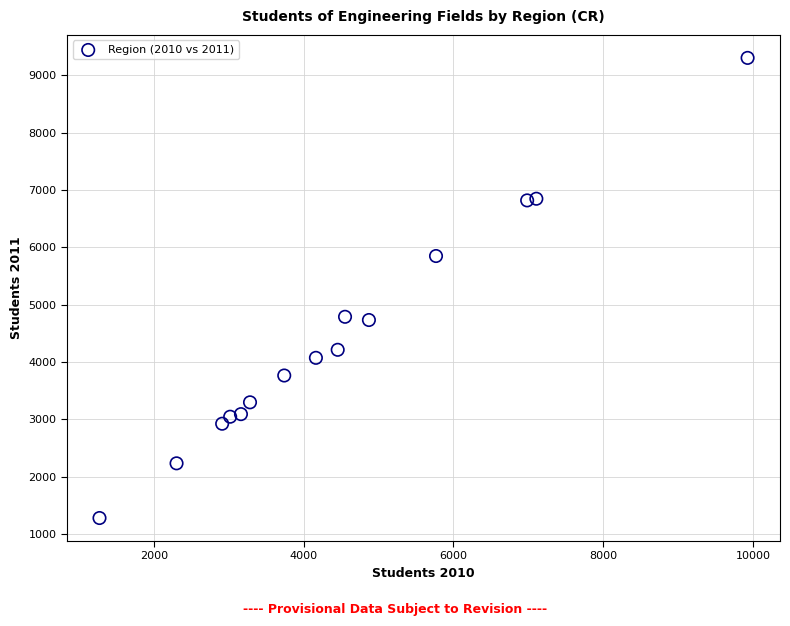

What is the range of Y values (max minus min)?

8017